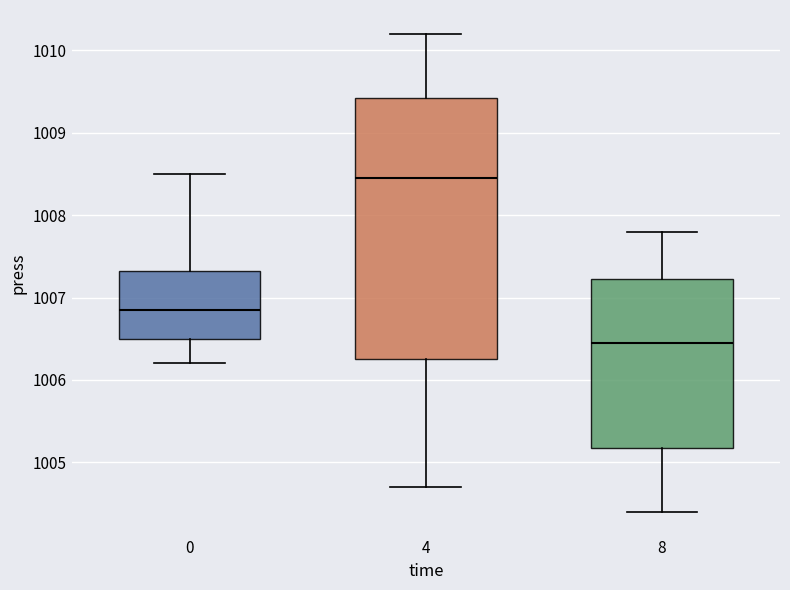

Which box is the tallest, from its lower edge to its upper edge?

4